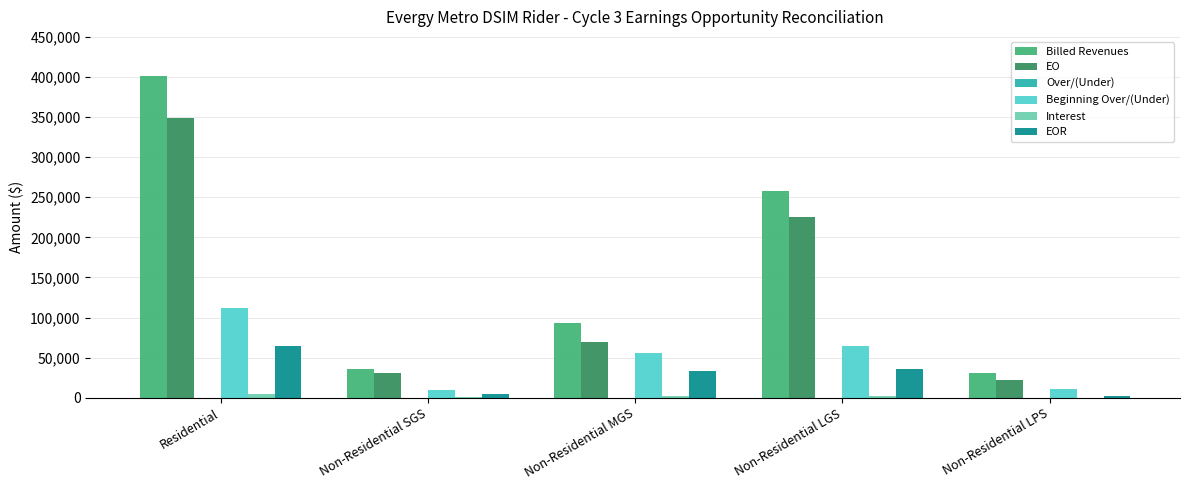

What is the highest value of the Billed Revenues series?

400935.5